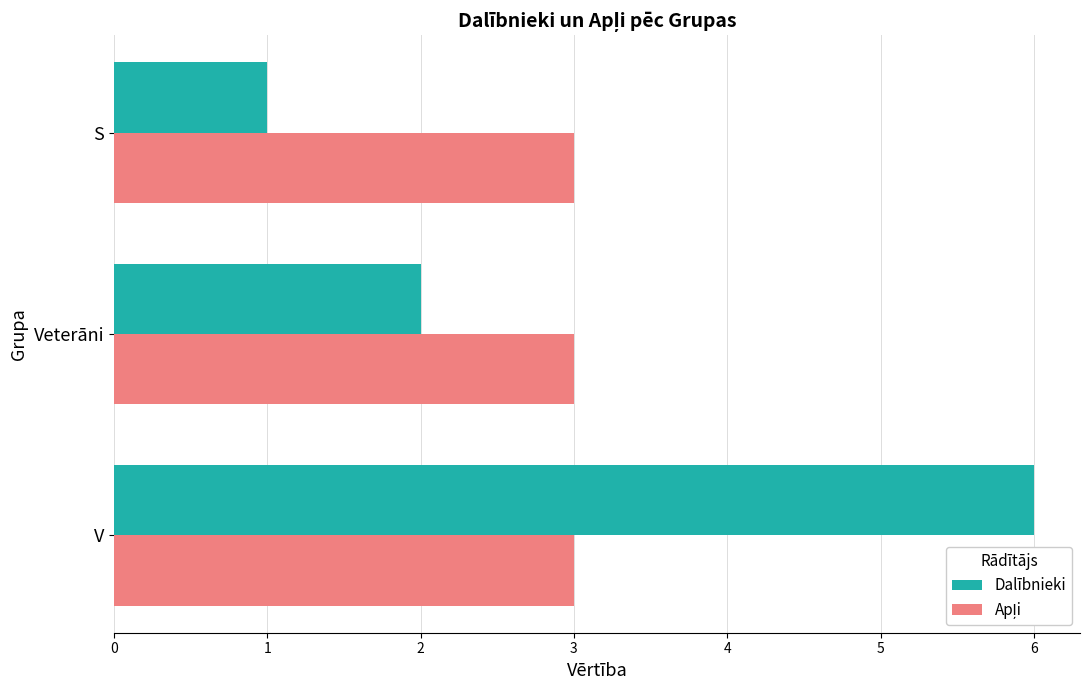

Which series has the largest range (max minus min)?

Dalībnieki